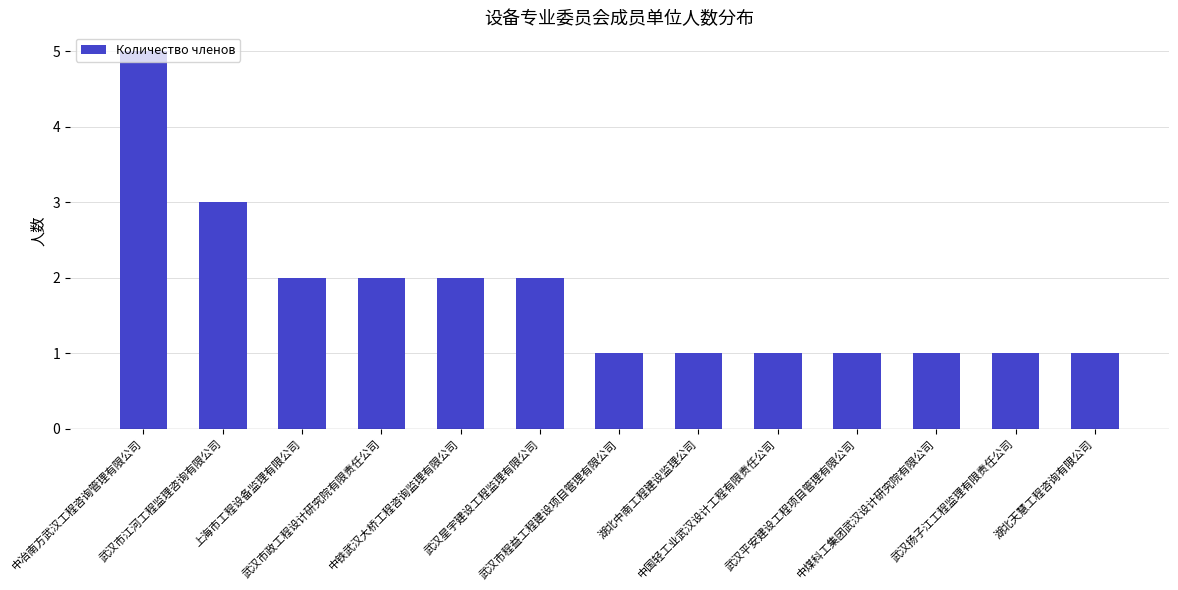

How many data points does each series have?

13